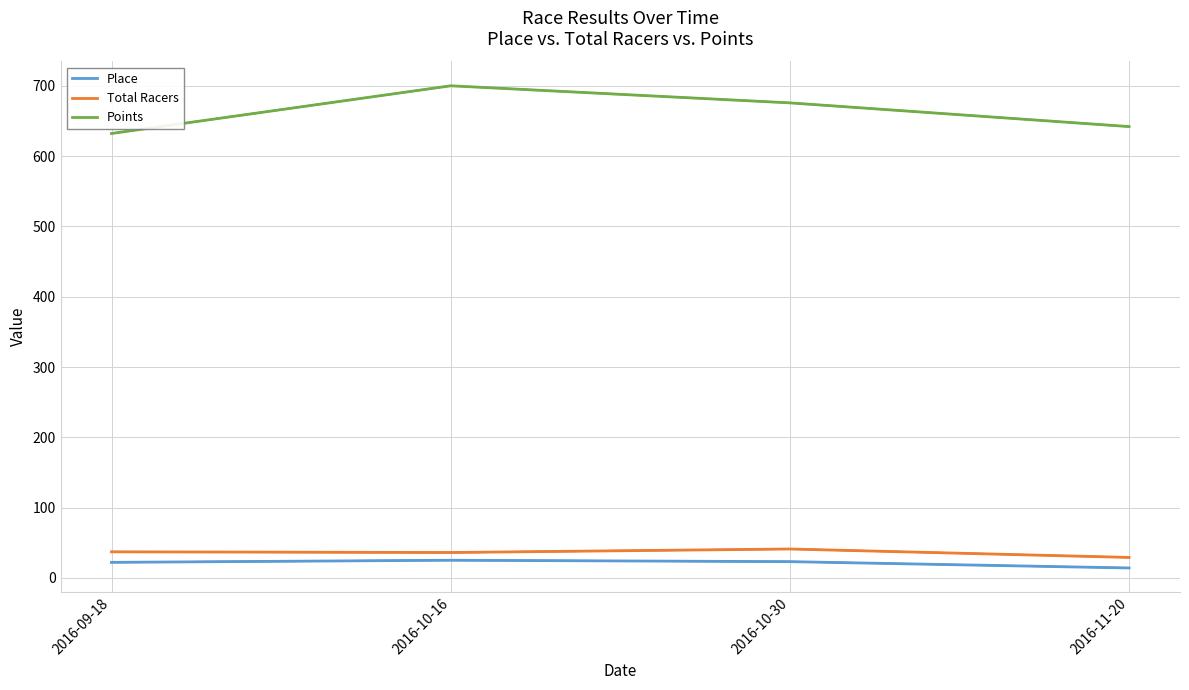

How many distinct data groups are displayed?

3